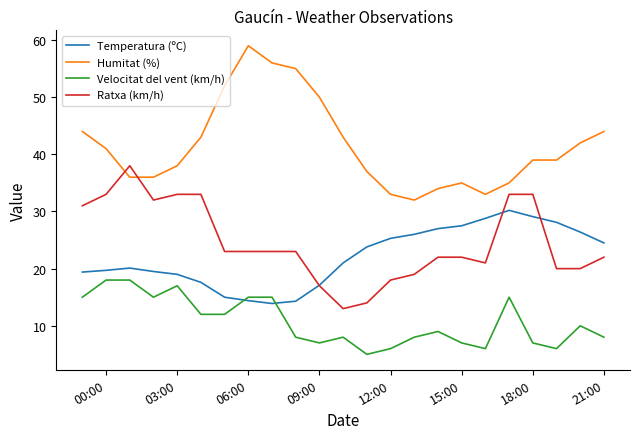

What is the maximum value for Temperatura (ºC)?

30.2